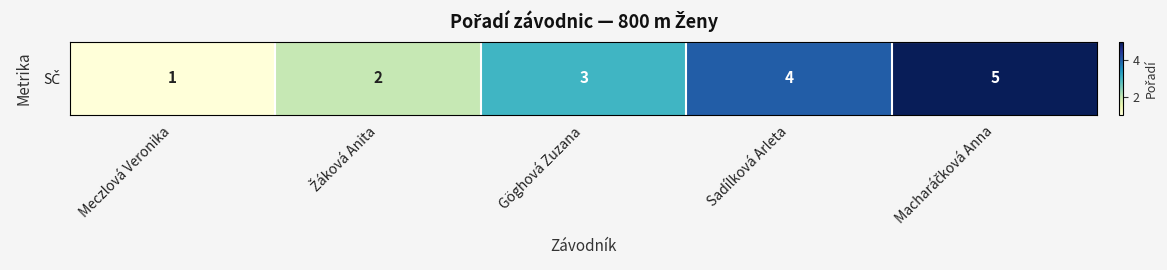

What is the difference between the values at Macharáčková Anna and Göghová Zuzana?

2